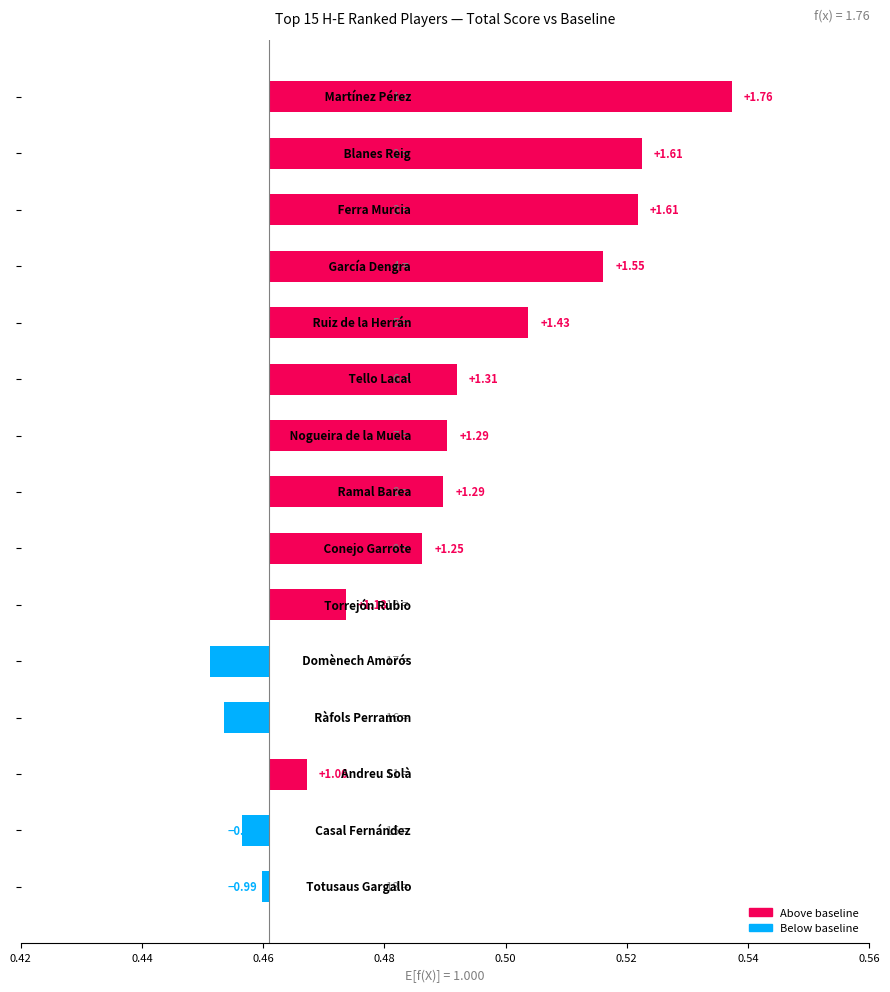

The value at 14 is -0.0. True or false?

False